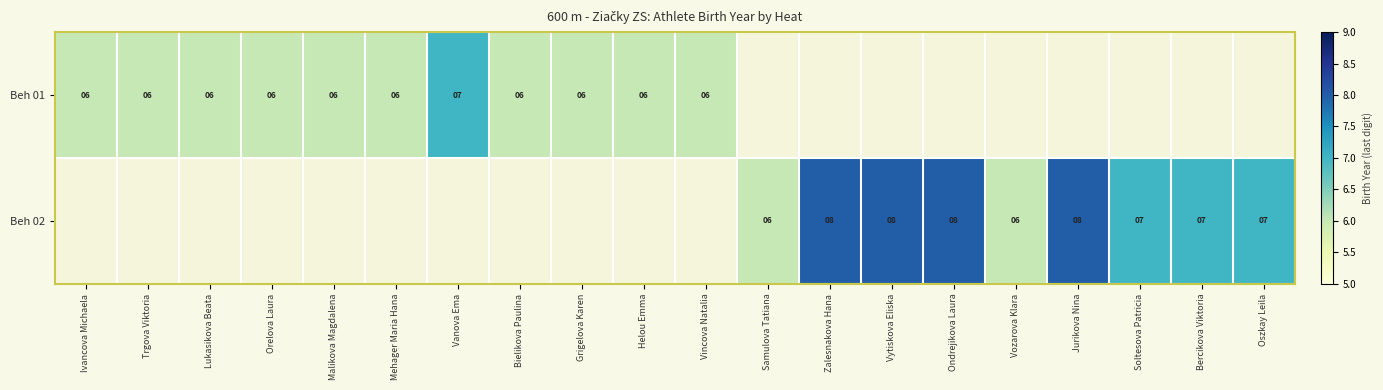

Between Ivancova Michaela and Bercikova Viktoria, which is larger?

Bercikova Viktoria